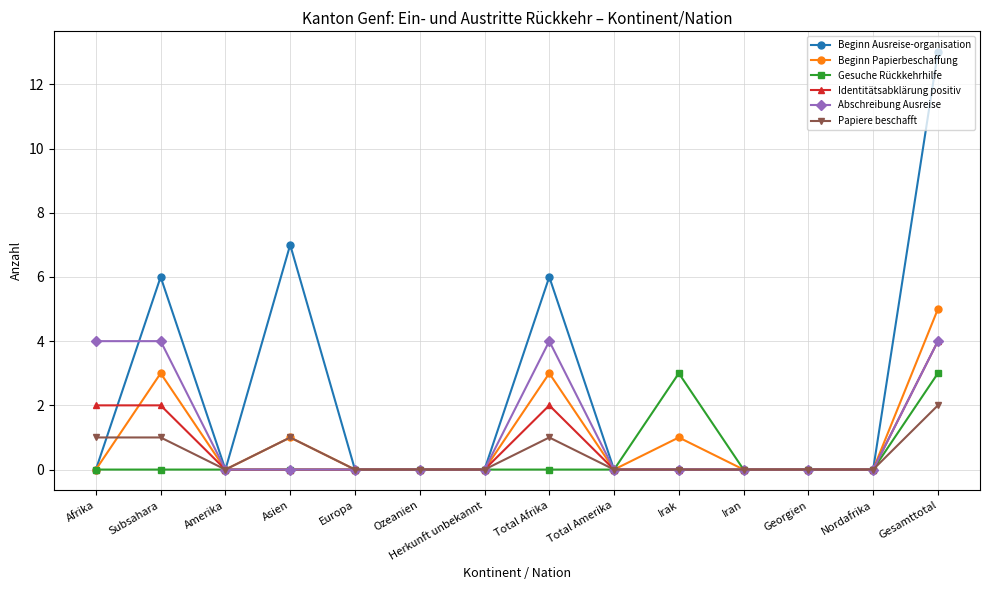

What position from the right is Georgien?

3